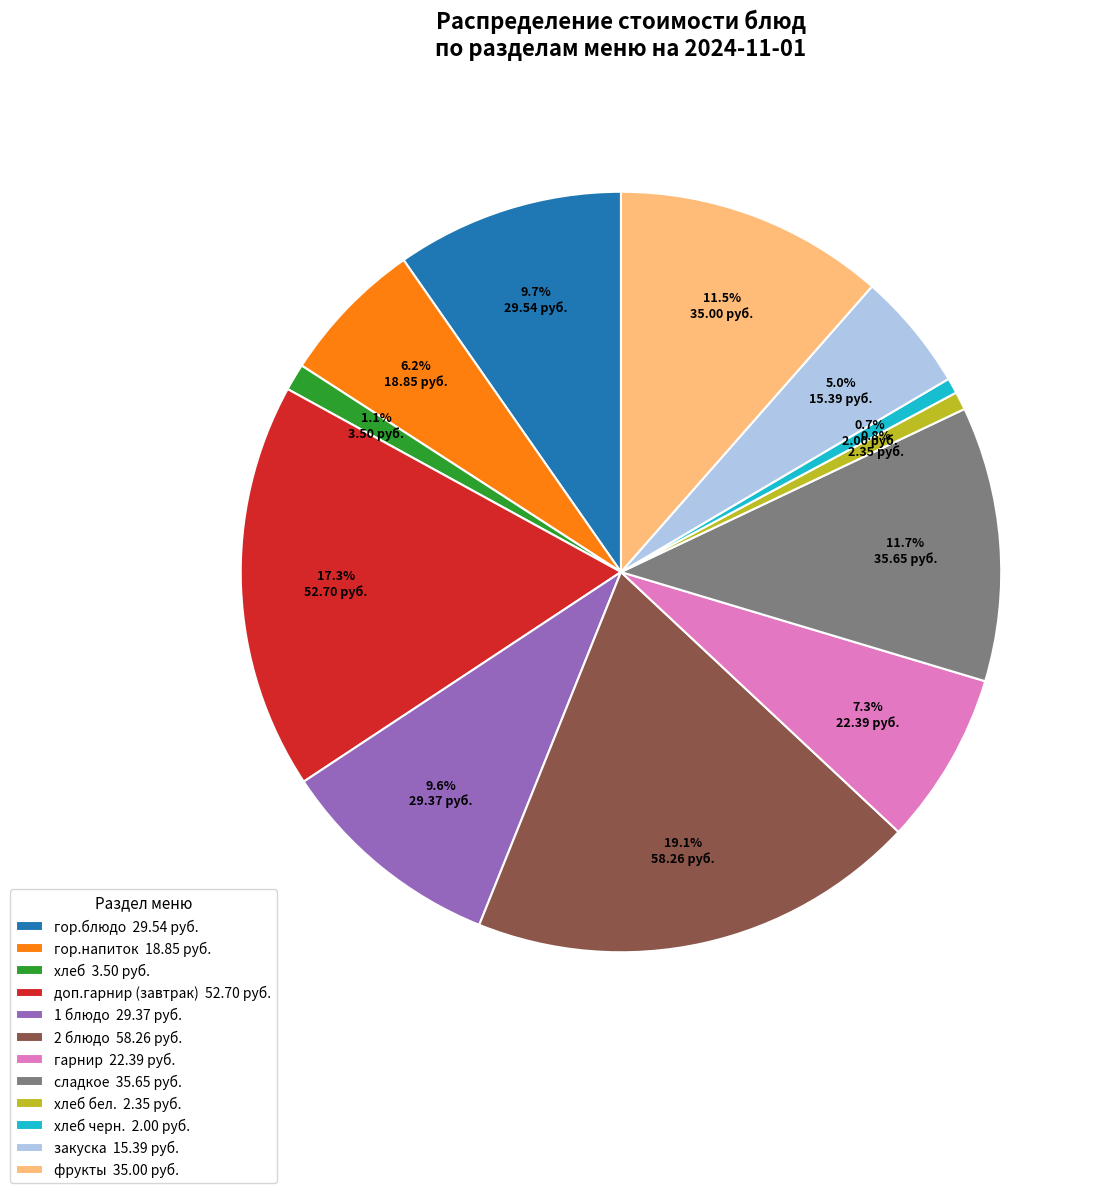

Which category has the biggest portion of the pie?

2 блюдо 58.26 руб.